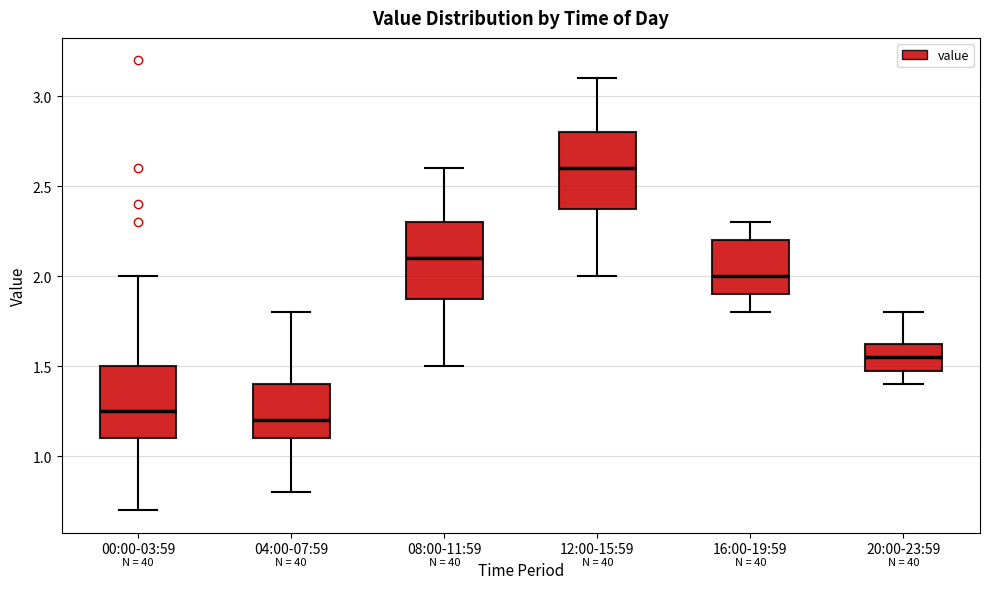

Reading left to right, transcribe this box plot: for each box, give where its median line is, the range the box spans, and where its two whiskers end, as read against the y-axis. The values are not printed on the chart, so give them approximately, as read against the axis.

00:00-03:59: median 1.25, box 1.10 to 1.50, whiskers 0.70 to 2.00
04:00-07:59: median 1.20, box 1.10 to 1.40, whiskers 0.80 to 1.80
08:00-11:59: median 2.10, box 1.90 to 2.30, whiskers 1.50 to 2.60
12:00-15:59: median 2.60, box 2.40 to 2.80, whiskers 2.00 to 3.10
16:00-19:59: median 2.00, box 1.90 to 2.20, whiskers 1.80 to 2.30
20:00-23:59: median 1.55, box 1.50 to 1.65, whiskers 1.40 to 1.80